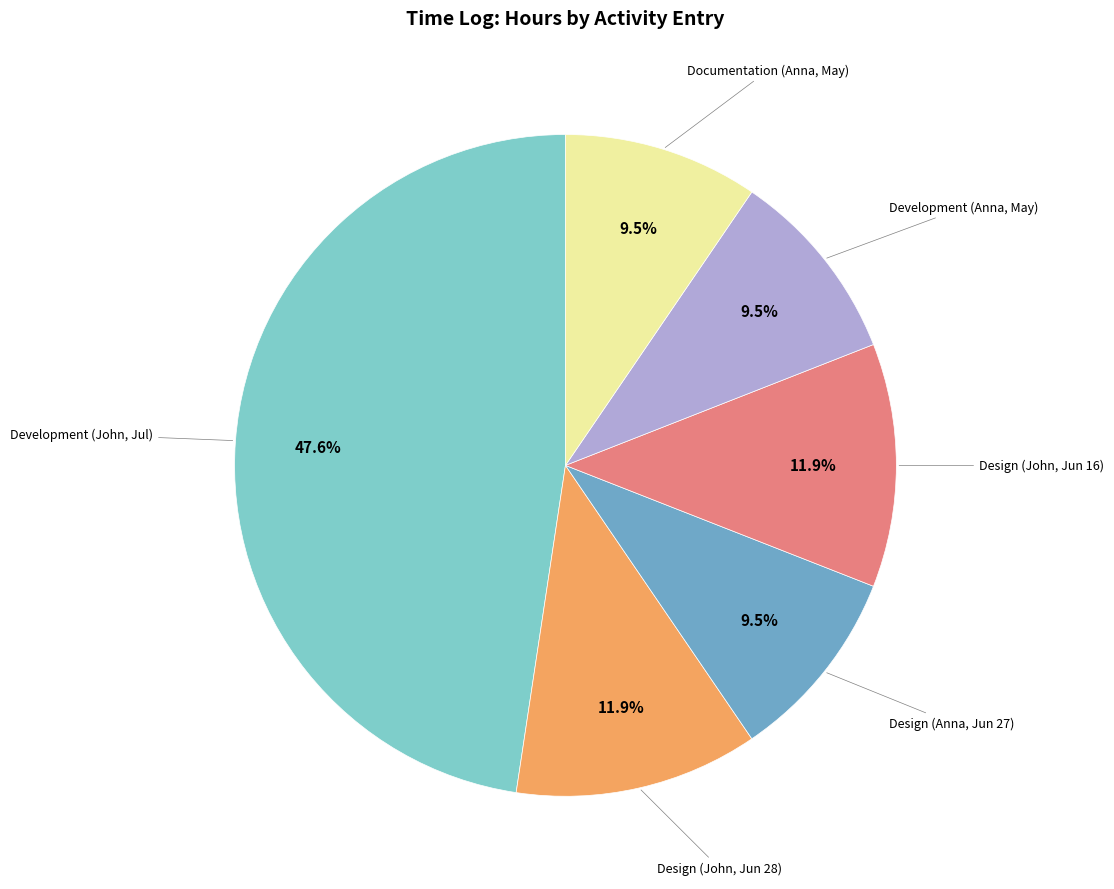

Is there any slice that represents more than half of the pie?

No